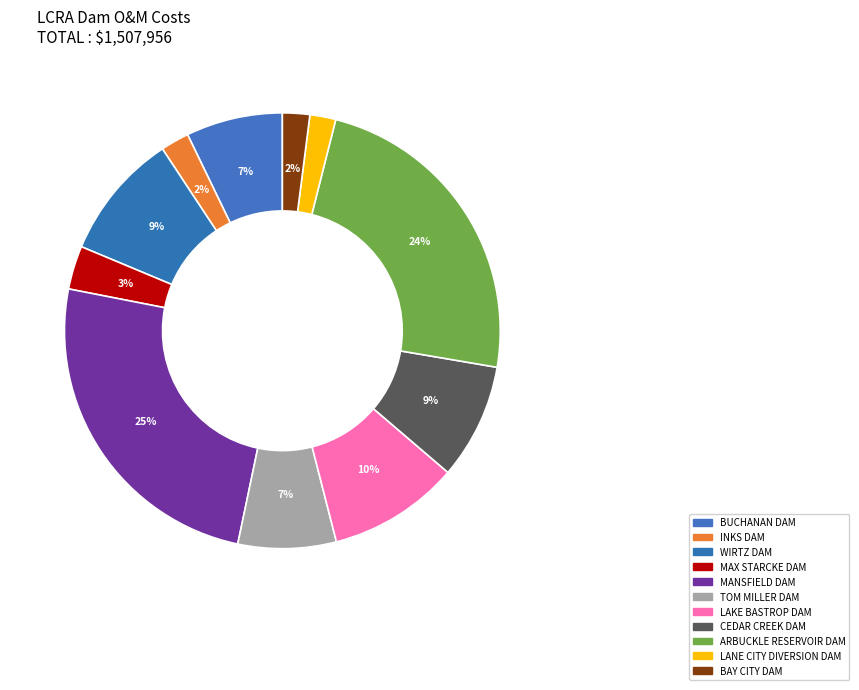

To the nearest percent, what is the combined percentage of INKS DAM and LANE CITY DIVERSION DAM?

4%